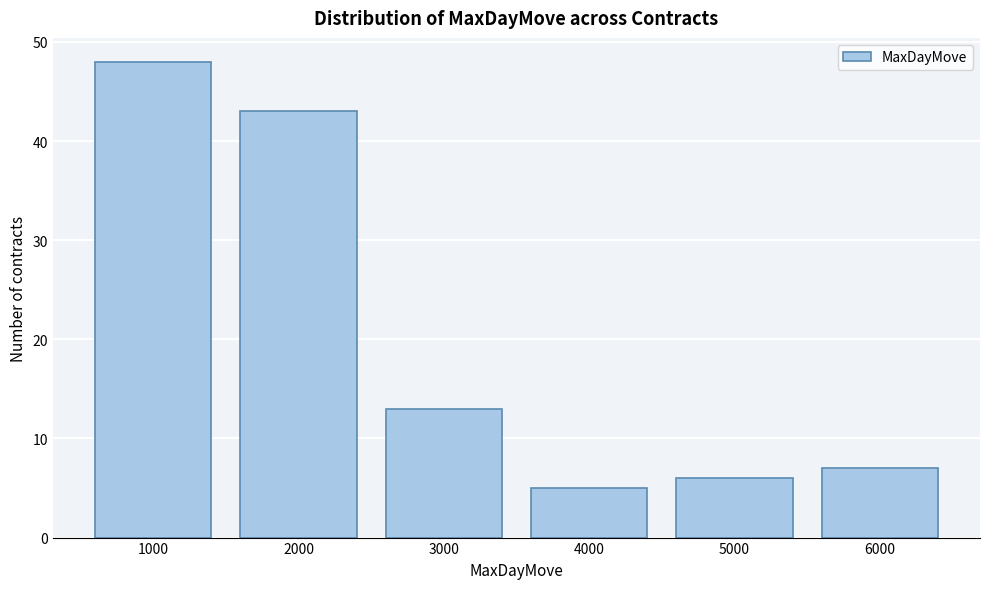

Which range on the x-axis has the tallest bar?

500 to 1500